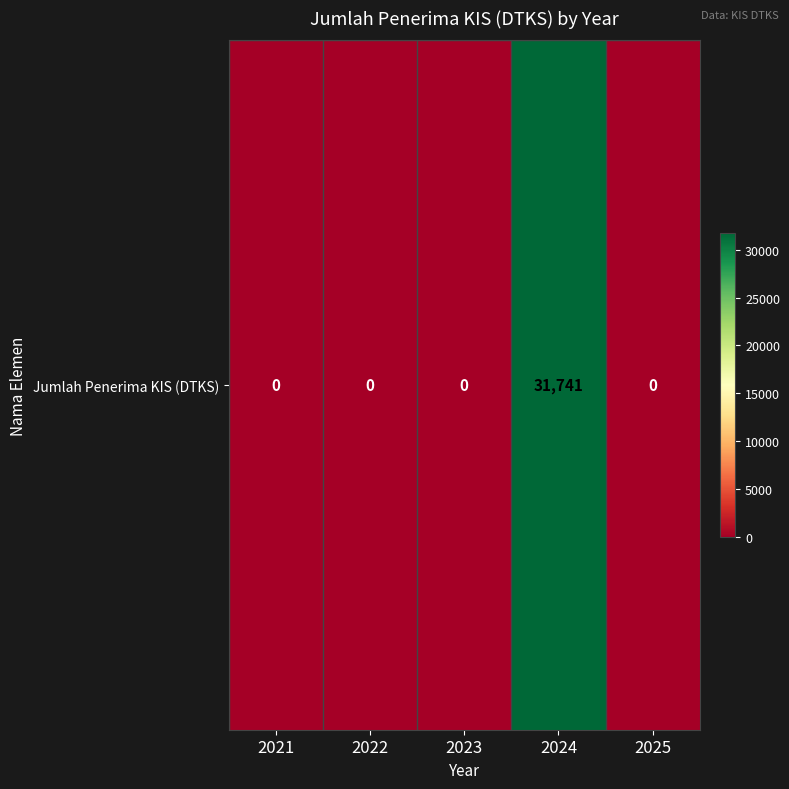

Is it true that the value at 2021 is 0?

True